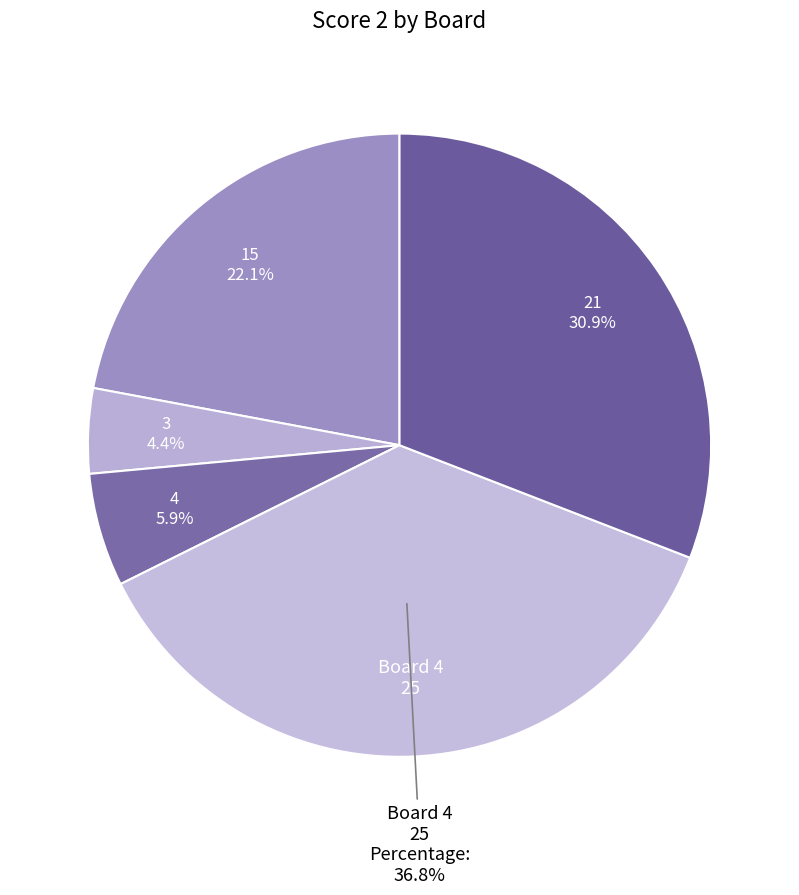

How many slices are in this pie chart?

5